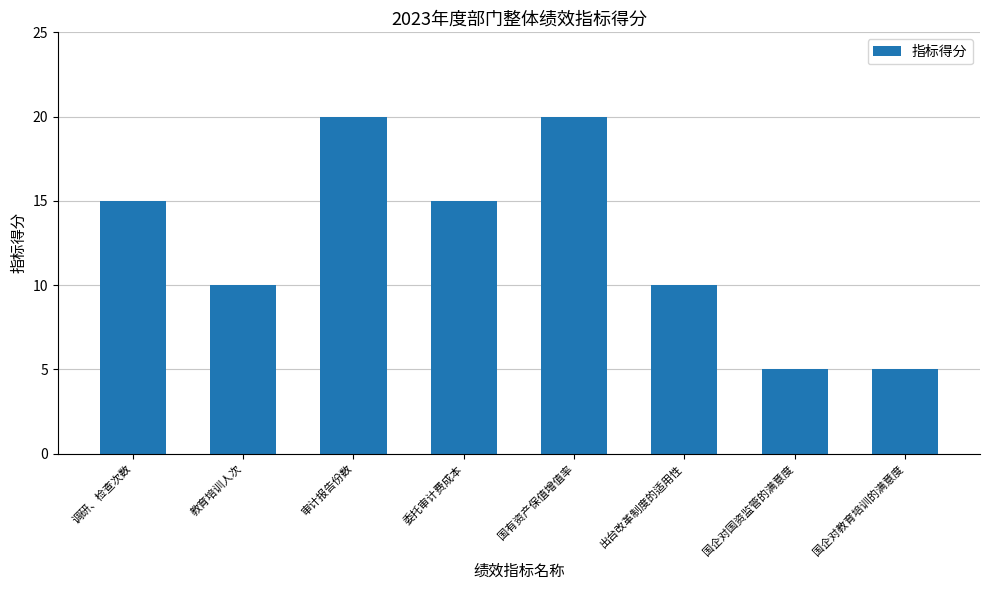

Are the bars grouped side by side (vs. stacked)?

No